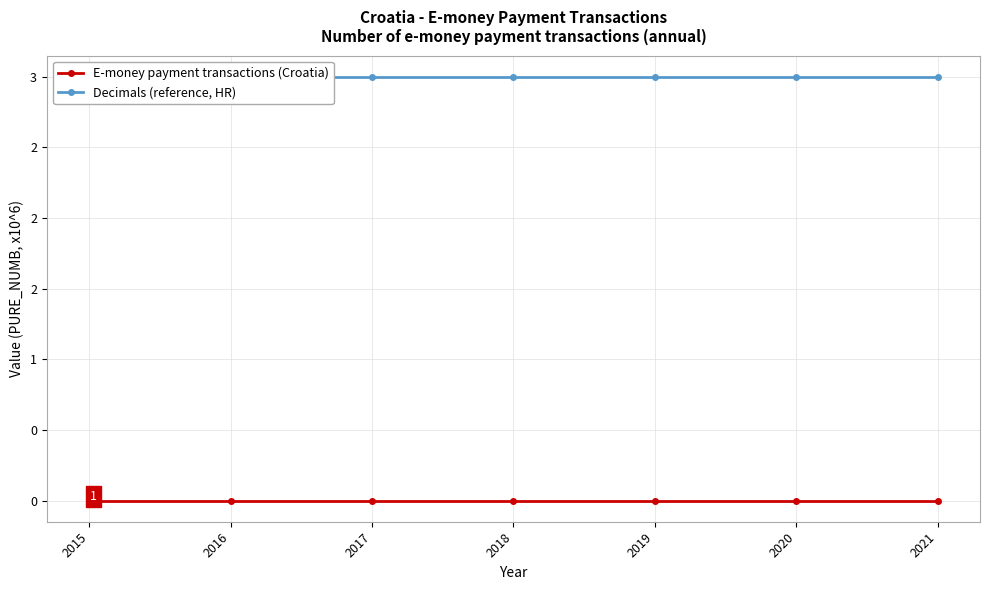

Rank the series at 2015 from lowest to highest value.

E-money payment transactions (Croatia), Decimals (reference, HR)